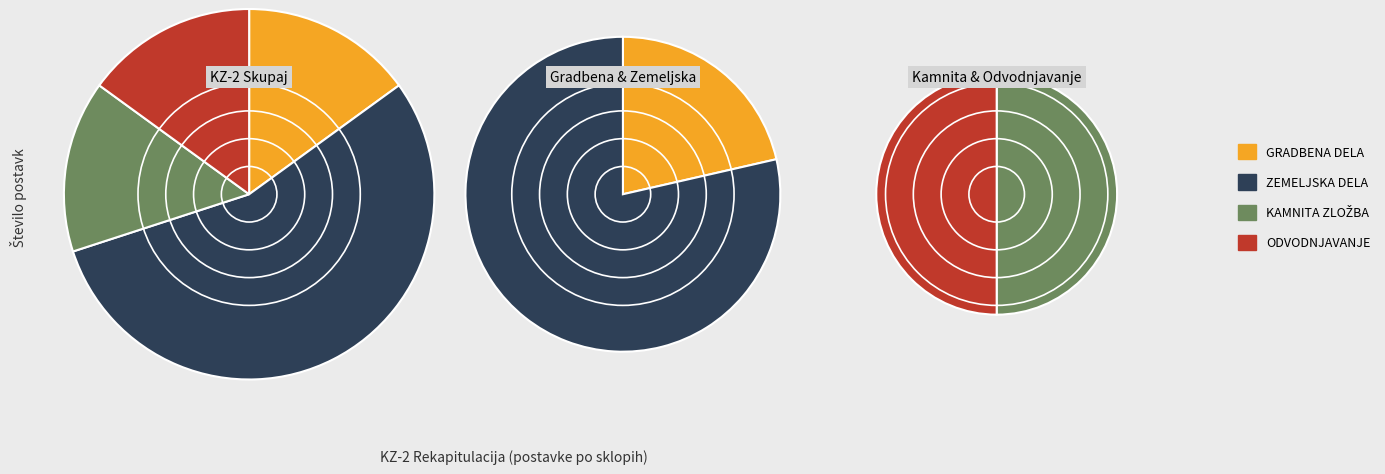

Which category has the smallest portion of the pie?

KAMNITA ZLOŽBA